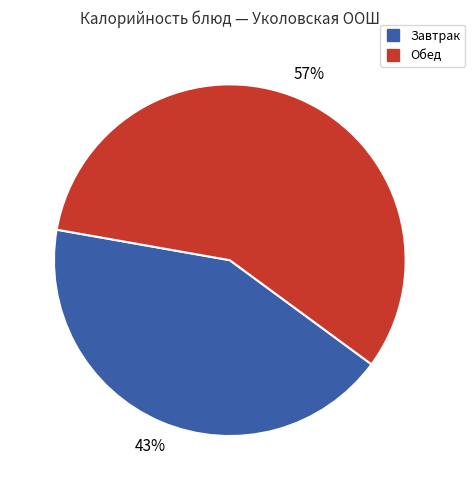

Is there any slice that represents more than half of the pie?

Yes